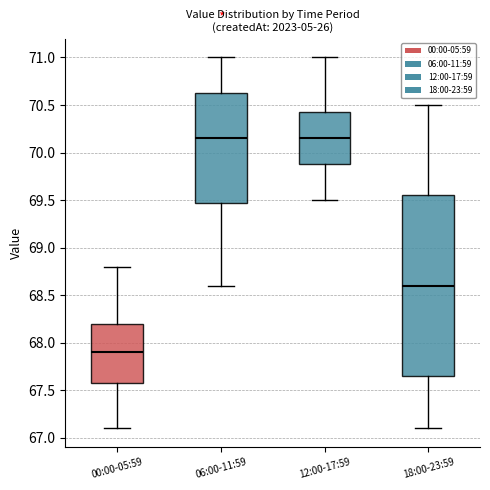

Comparing the boxes themselves (not the whiskers), which one is the tallest?

18:00-23:59